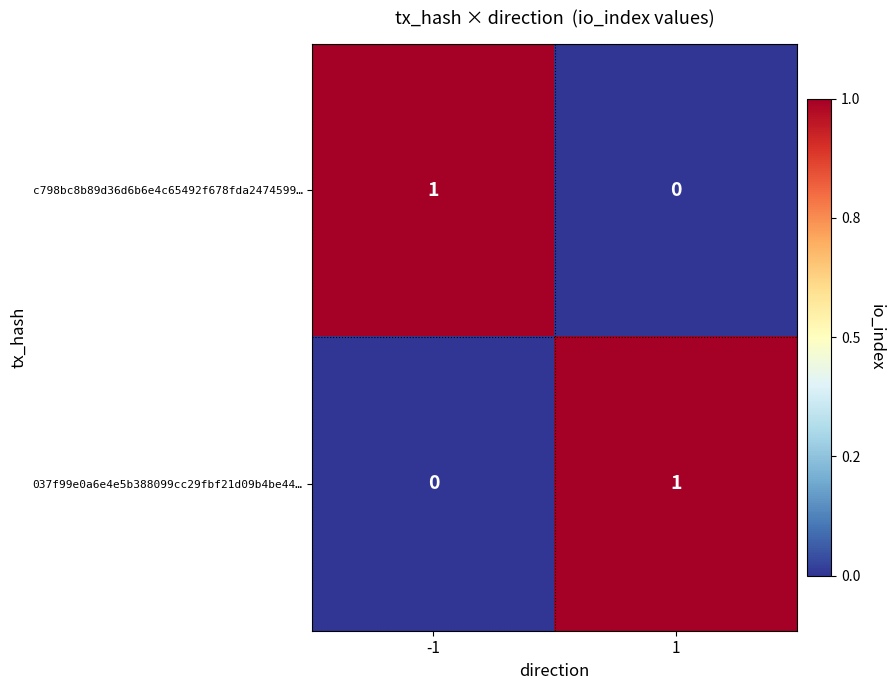

Is the value of c798bc8b89d36d6b6e4c65492f678fda2474599… at 1 greater than the value of 037f99e0a6e4e5b388099cc29fbf21d09b4be44… at 1?

No